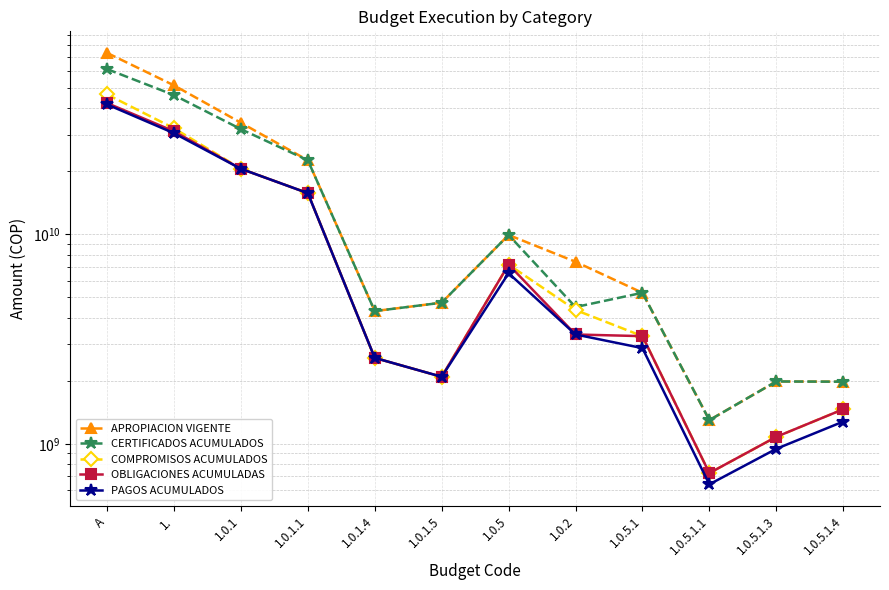

What is the label of the 1st point from the right?

1.0.5.1.4